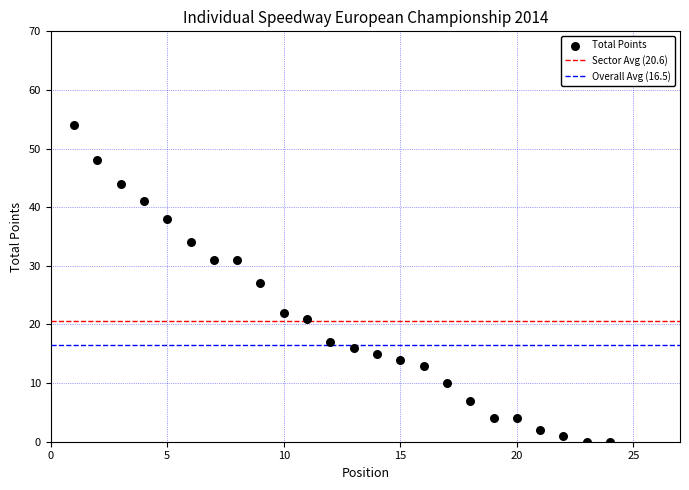

What is the range of X values (max minus min)?

23